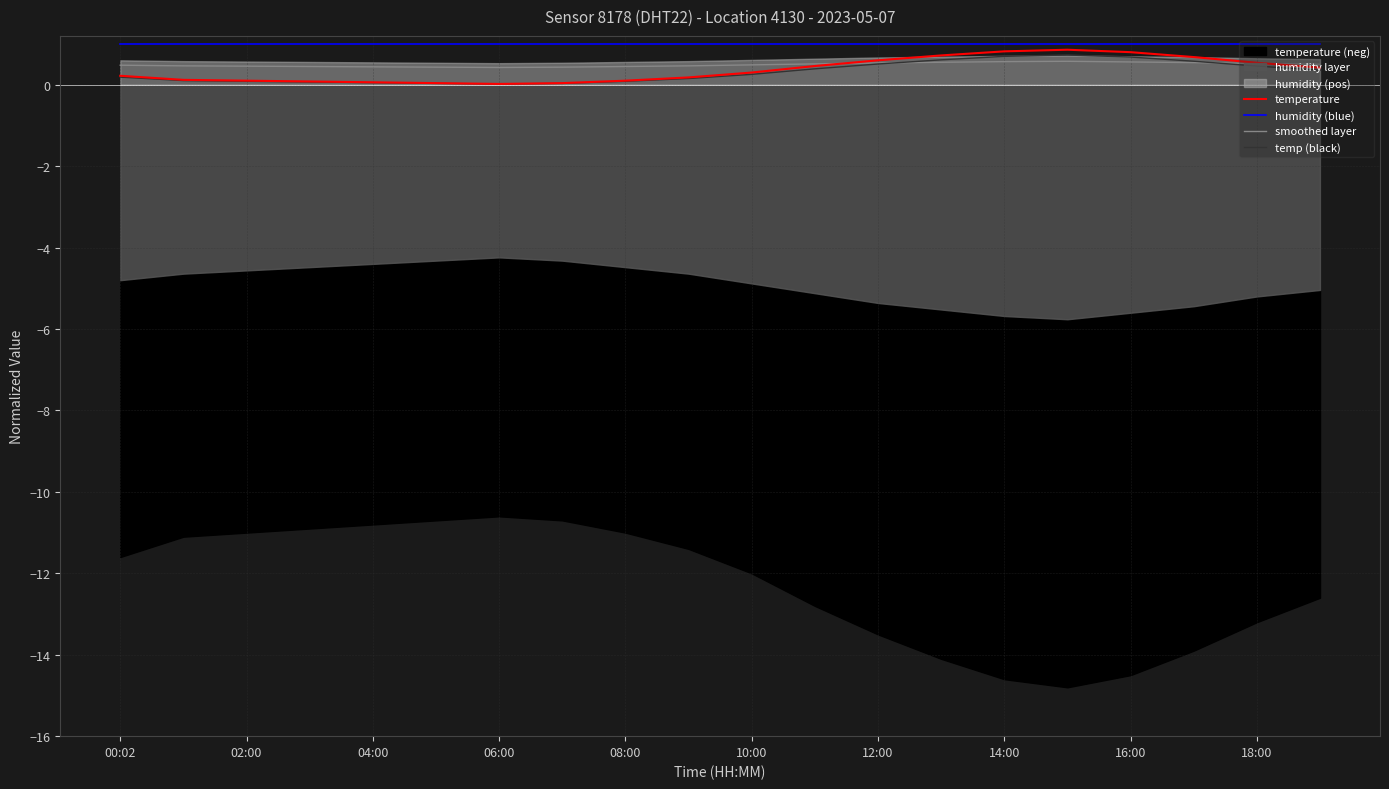

What is the label of the 20th point from the left?

19